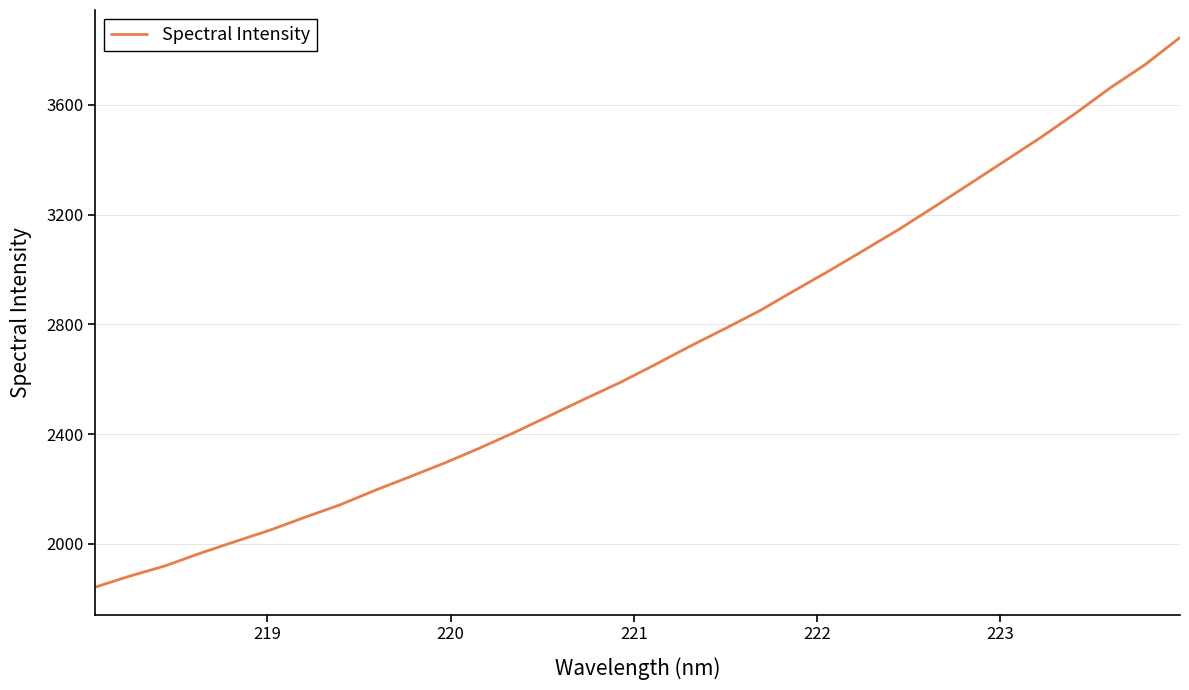

What is the greatest value displayed?

3845.7